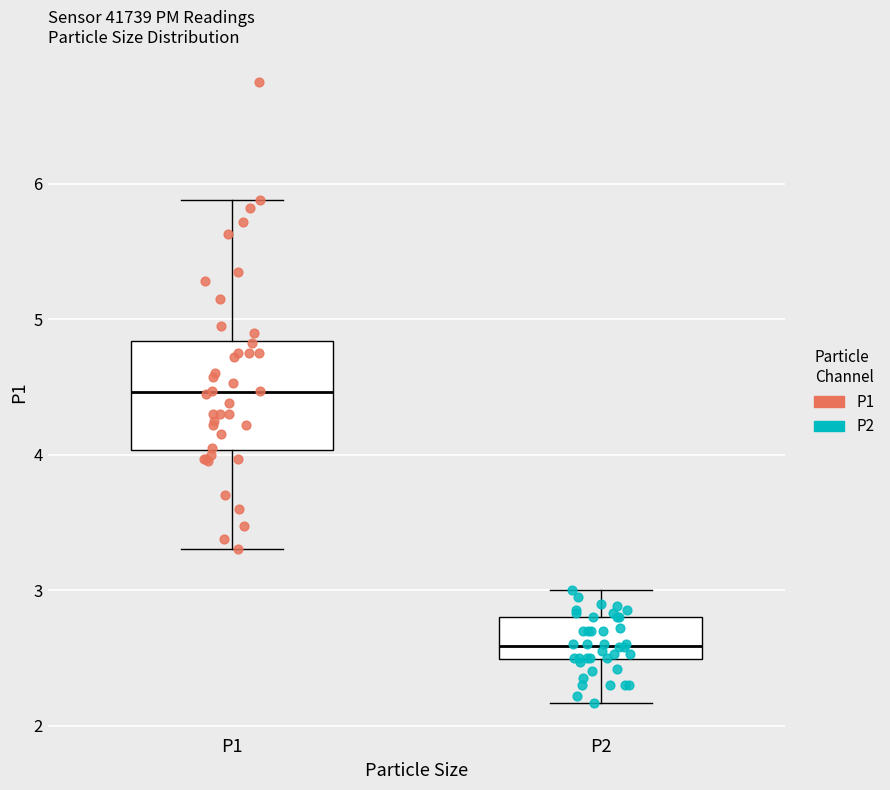

Reading left to right, read every box against the y-axis: the position of its median line, the range the box covers, and the ends of its whiskers. The values are not printed on the chart, so give them approximately, as read against the axis.

P1: median 4.5, box 4.0 to 4.8, whiskers 3.3 to 5.9
P2: median 2.6, box 2.5 to 2.8, whiskers 2.2 to 3.0